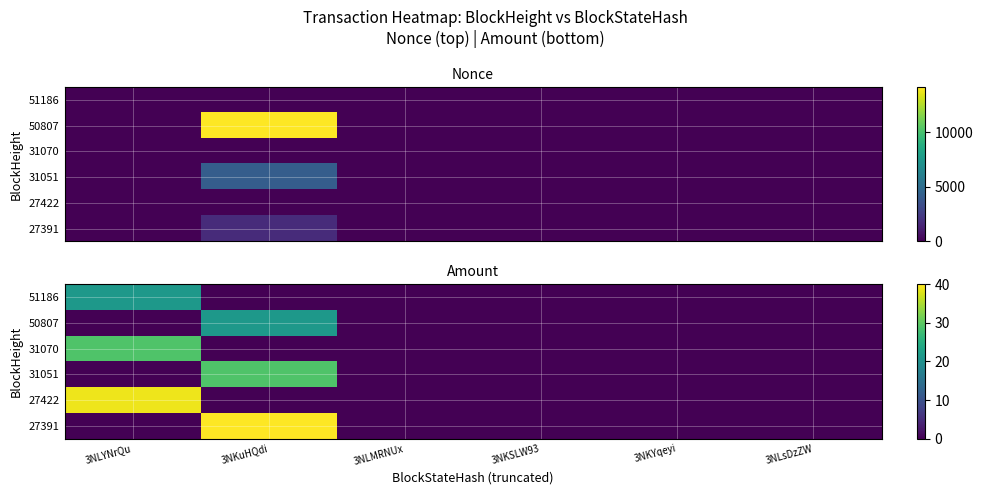

Rank the categories by 27391 value from lowest to highest.

3NLYNrQu, 3NLMRNUx, 3NKSLW93, 3NKYqeyi, 3NLsDzZW, 3NKuHQdi